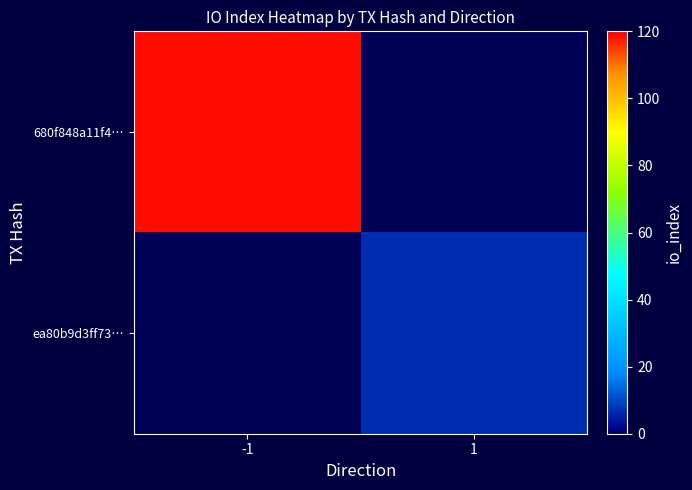

How many positive values does the ea80b9d3ff73… series have?

1